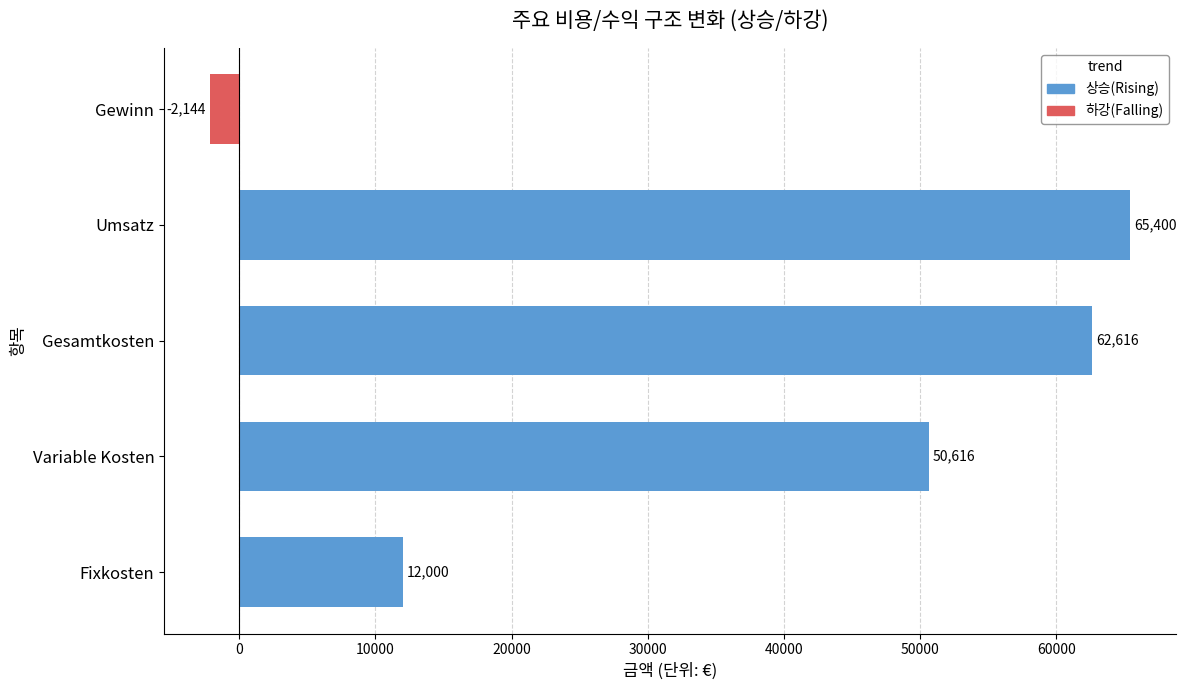

What is the maximum value shown in the chart?

65400